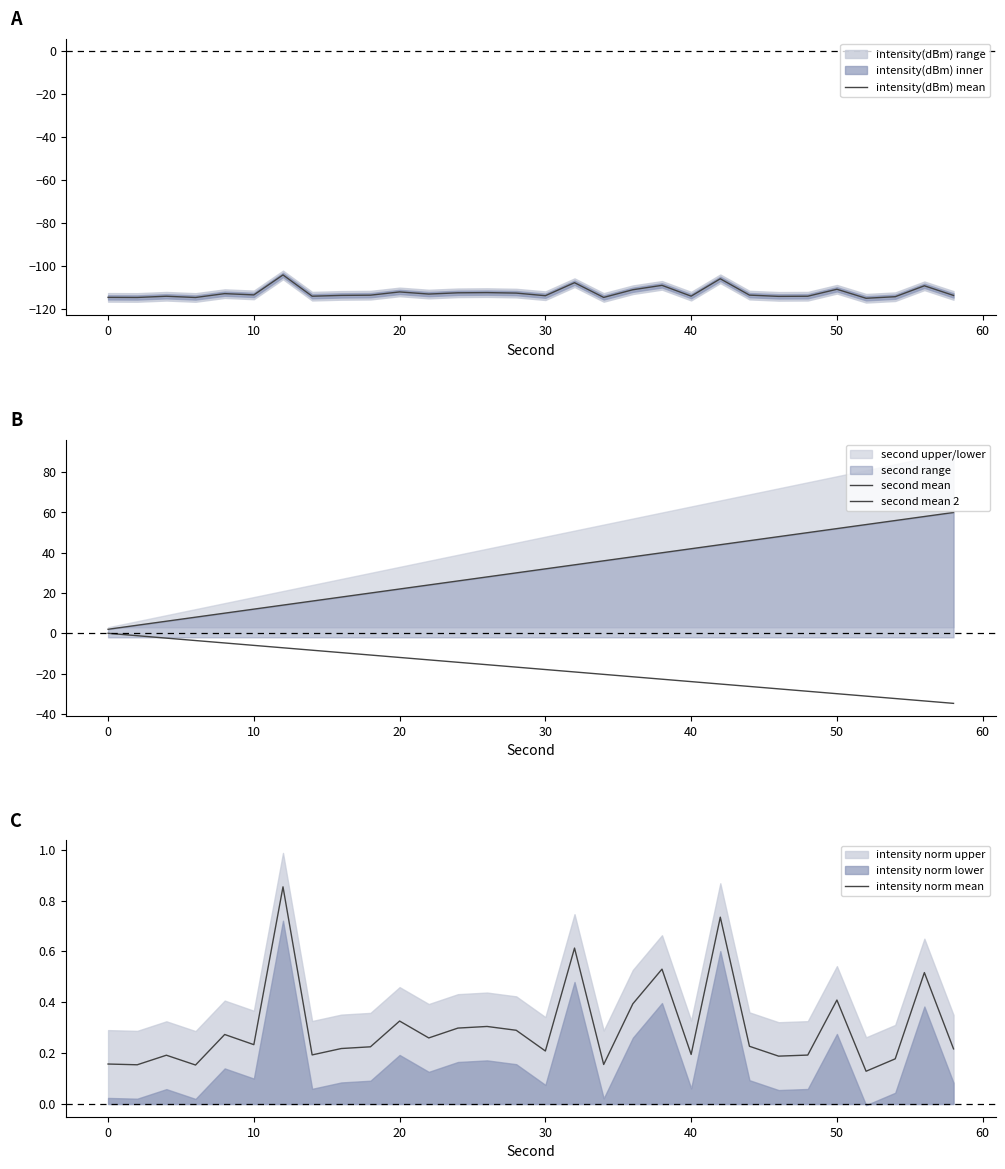

What is the value of the second mean 2 point at the 3rd from the left?

-2.4